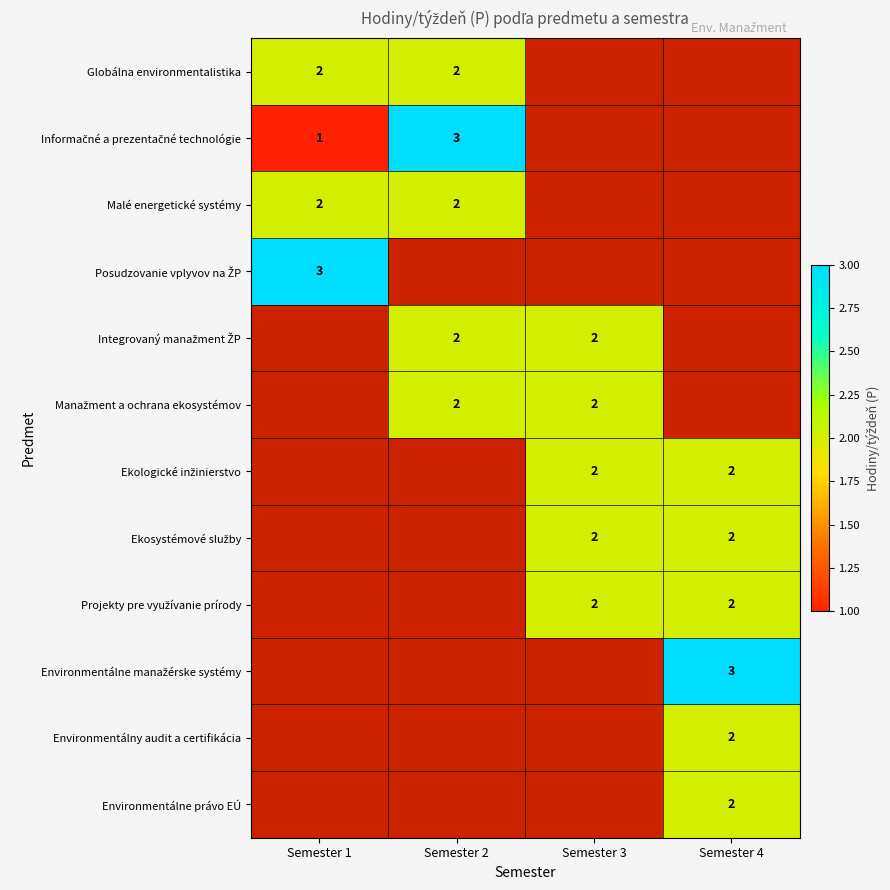

How many values in Environmentálny audit a certifikácia are above zero?

1